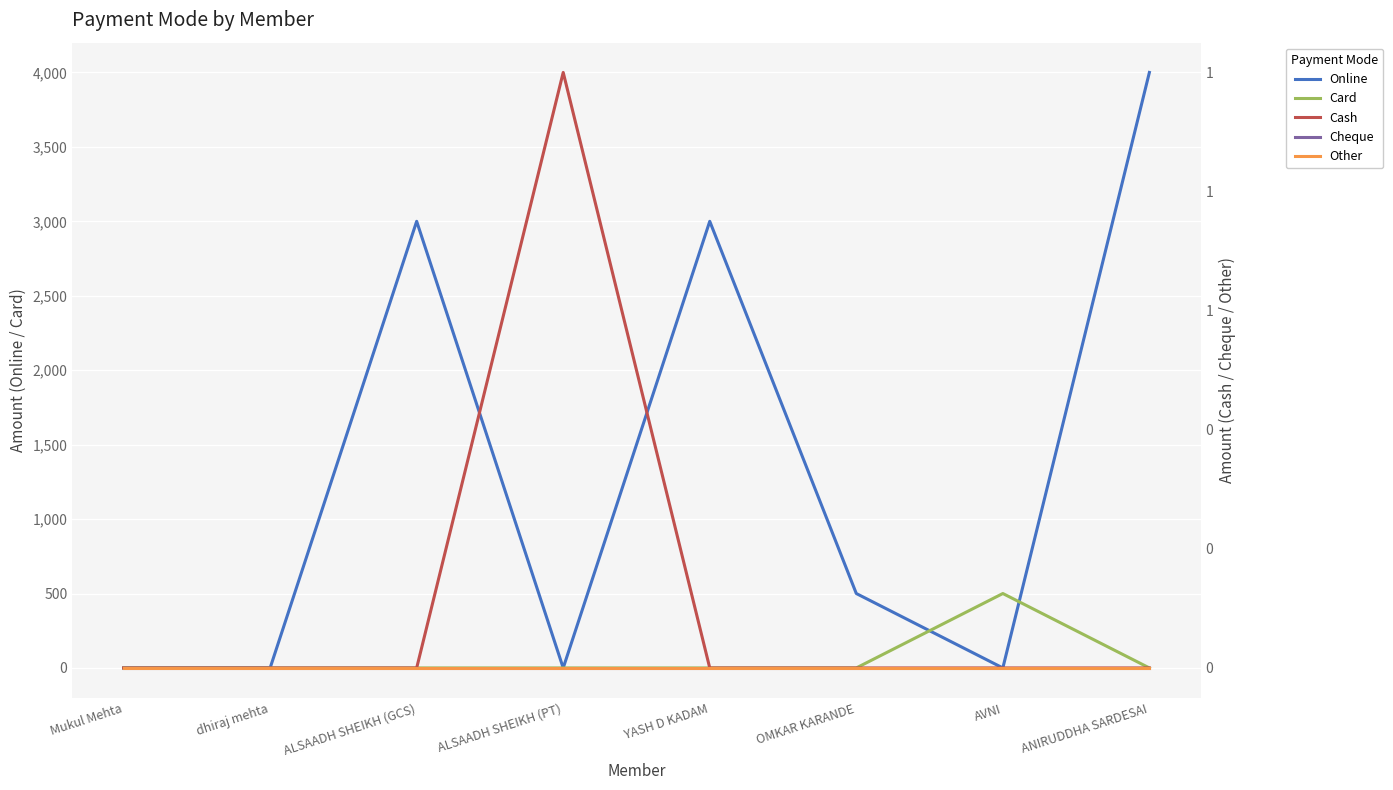

Which has a higher value, Mukul Mehta or YASH D KADAM?

YASH D KADAM